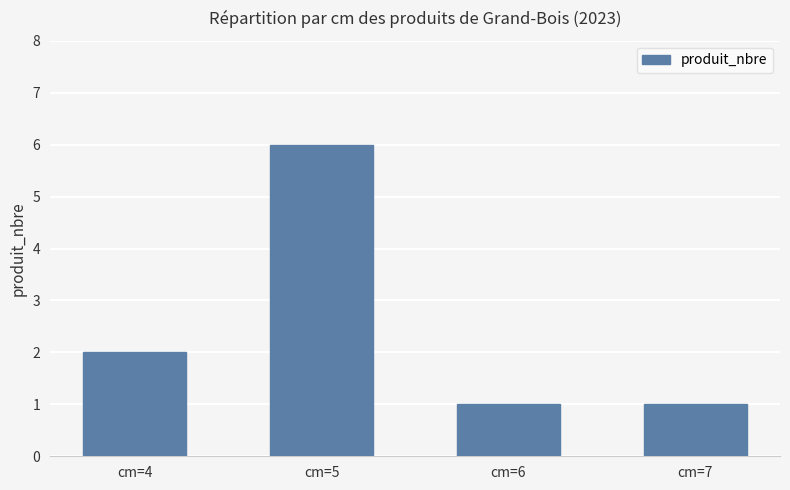

What is the ratio of the value at cm=7 to the value at cm=4?

0.5